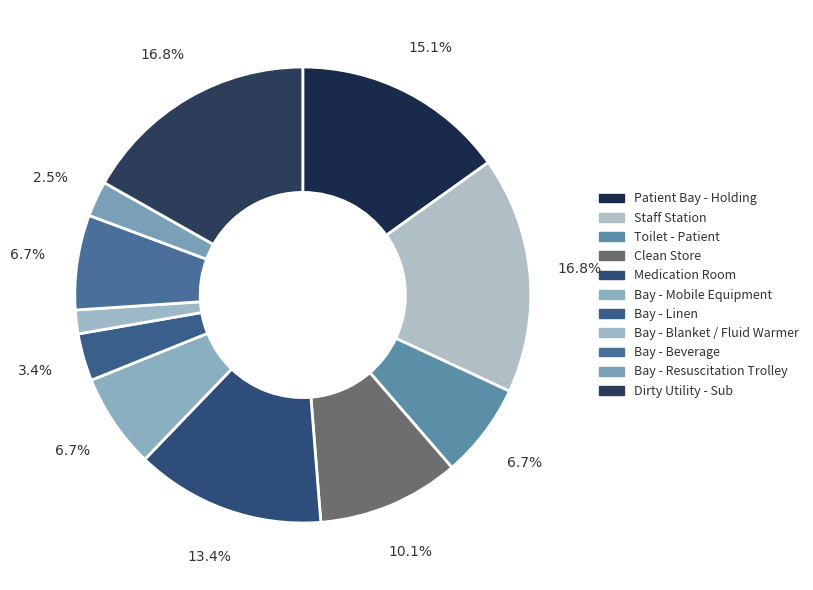

What is the largest slice in the pie chart?

Staff Station